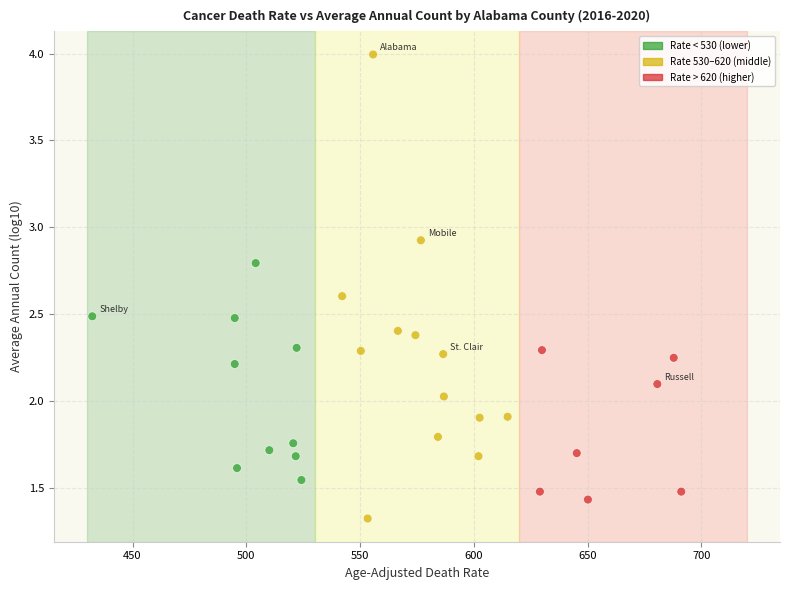

What is the range of X values (max minus min)?

258.8